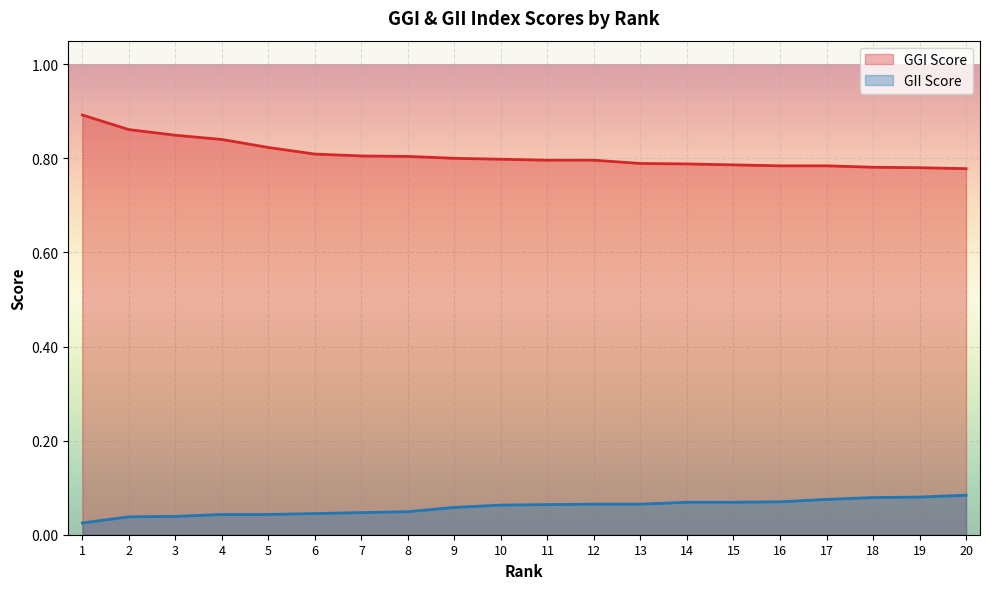

At how many categories does at least one series exceed 0?

20